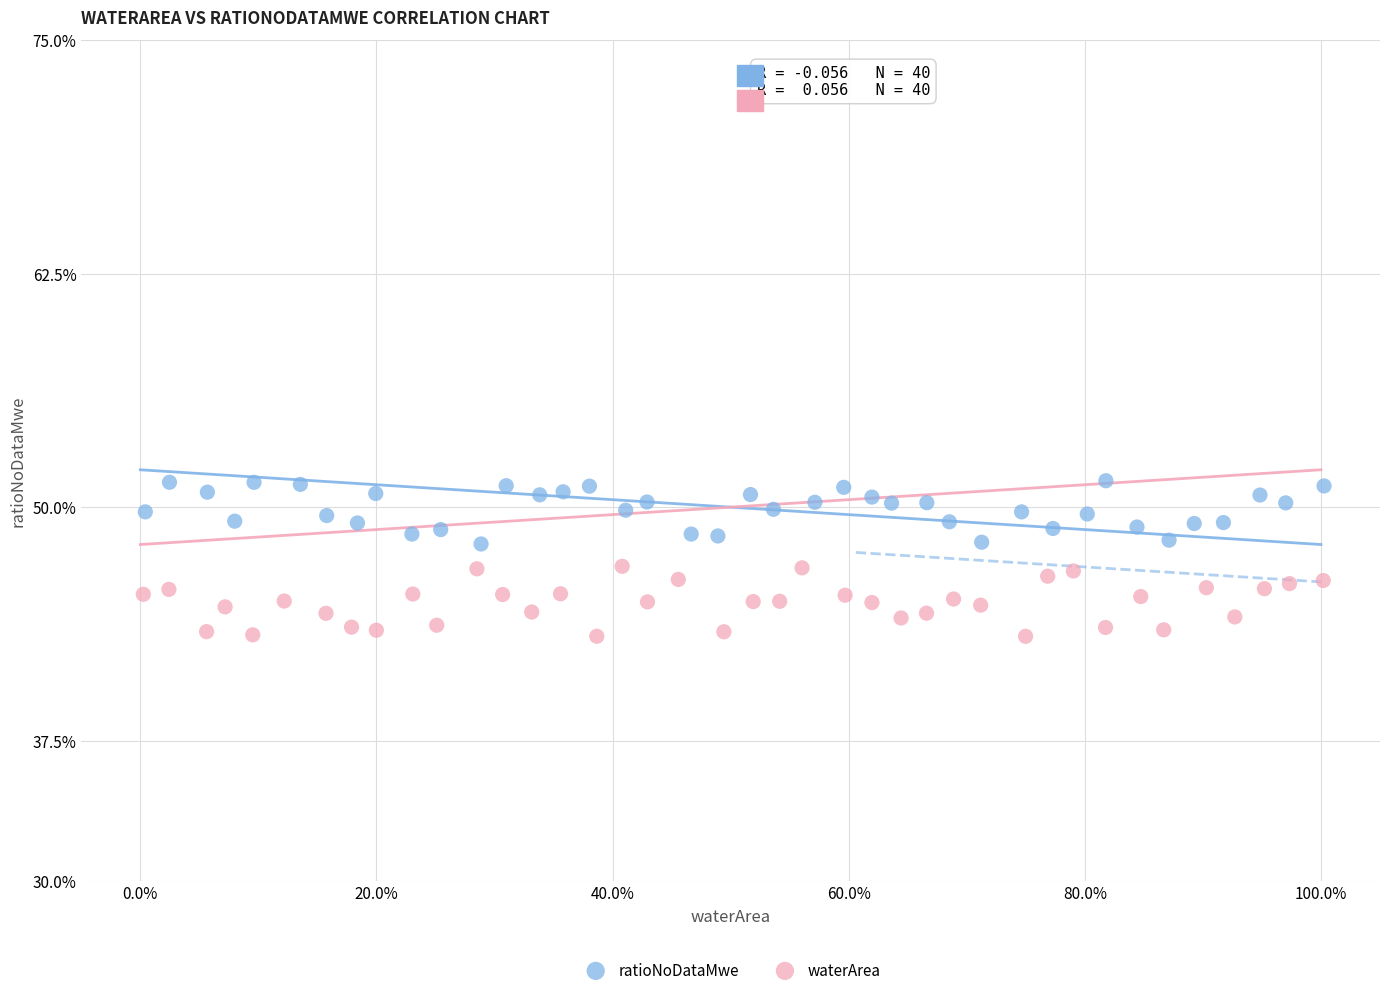

Which series has the widest spread of Y values?

waterArea